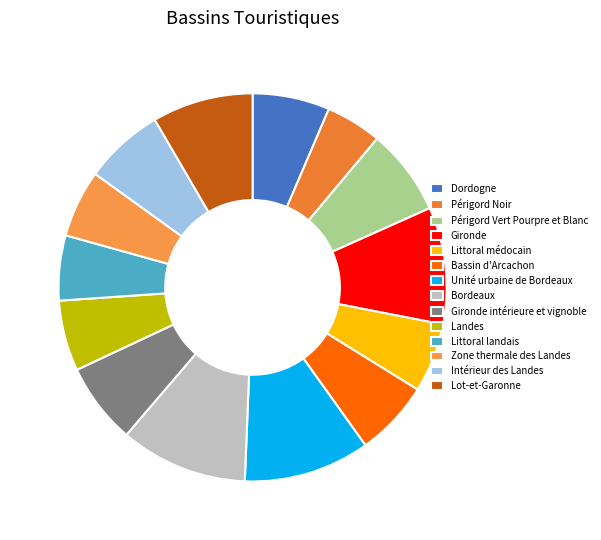

Approximately how many times larger is the value at Dordogne compared to Périgord Noir?

1.4